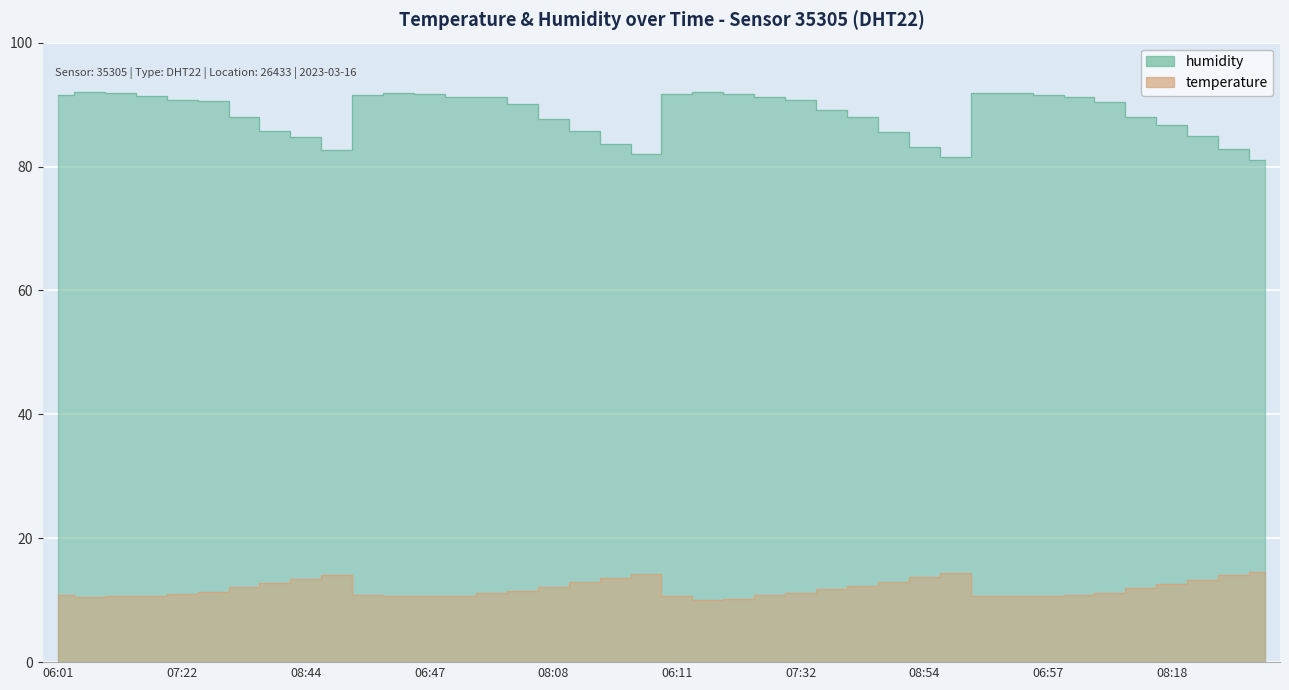

Which series changed the most between 06:27 and 07:48?

humidity